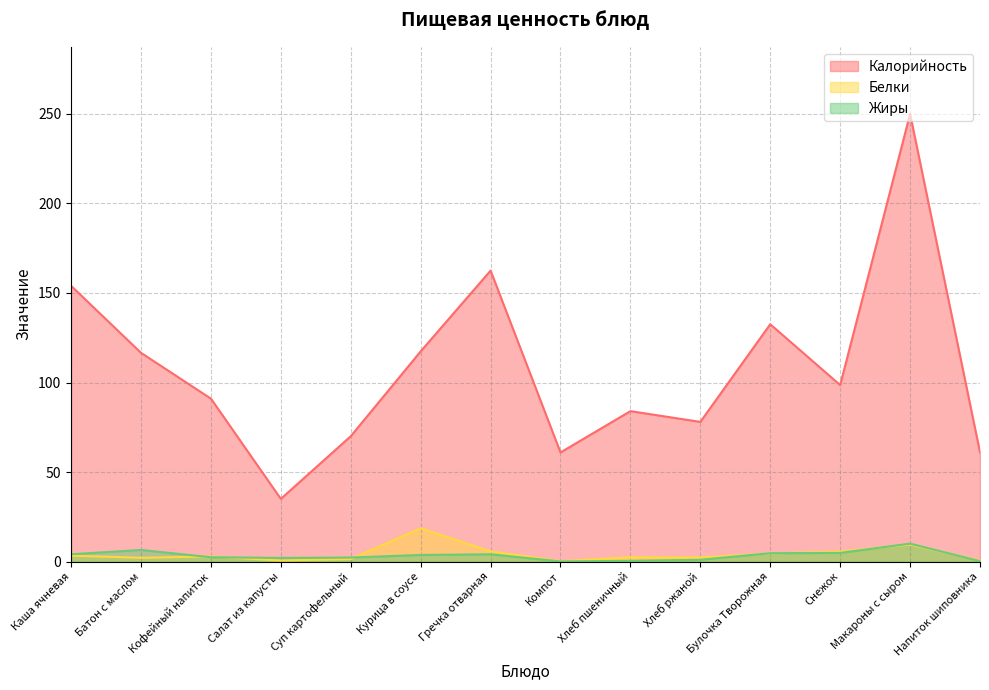

What is the average value of the Жиры series?

3.3